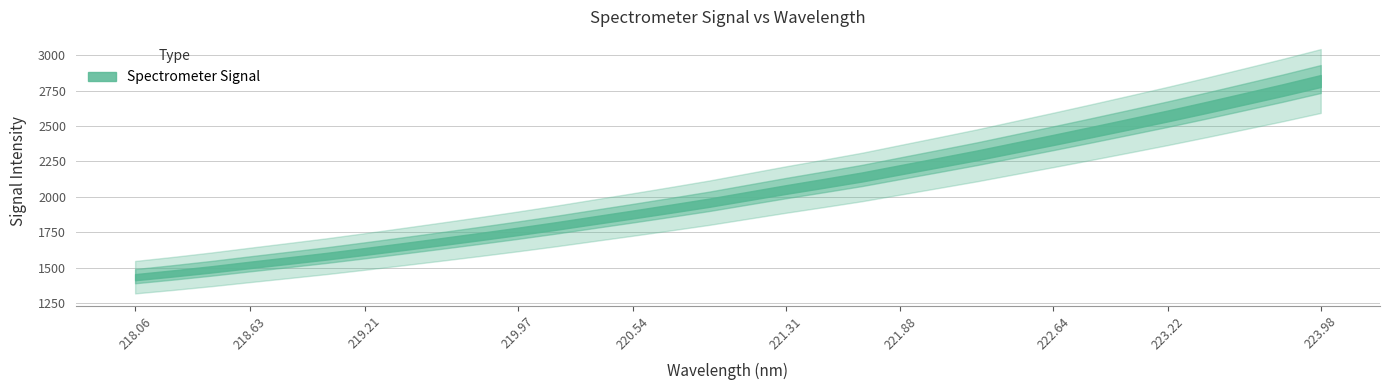

What is the average value?

2032.3